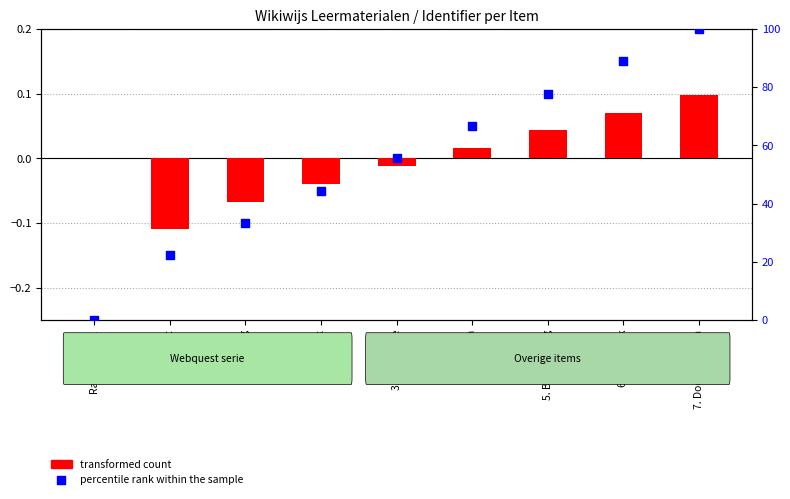

At how many categories does at least one series exceed 28?

7